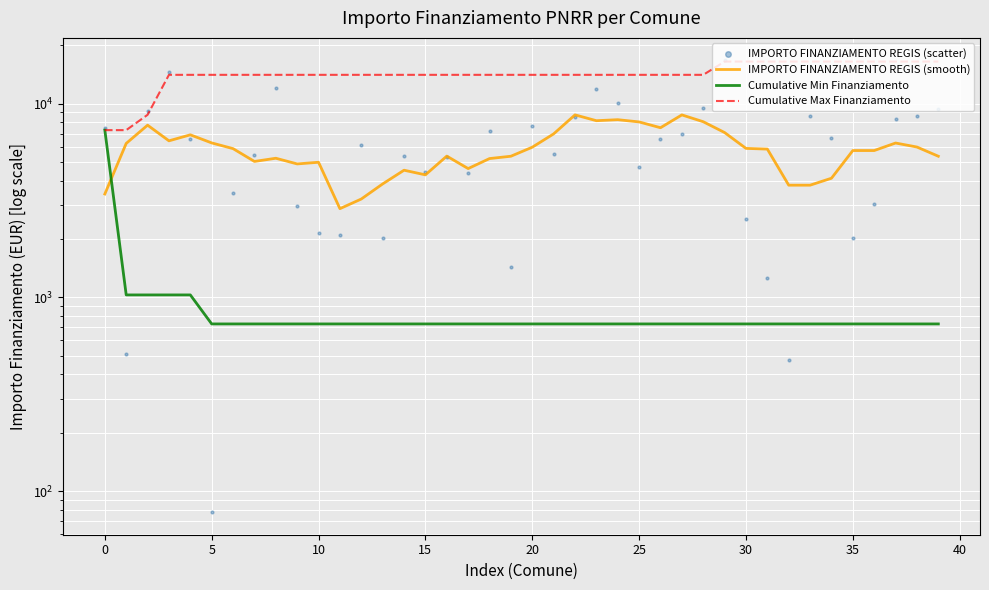

Is the value of Cumulative Min Finanziamento at 39 greater than the value of IMPORTO FINANZIAMENTO REGIS (scatter) at 35?

No